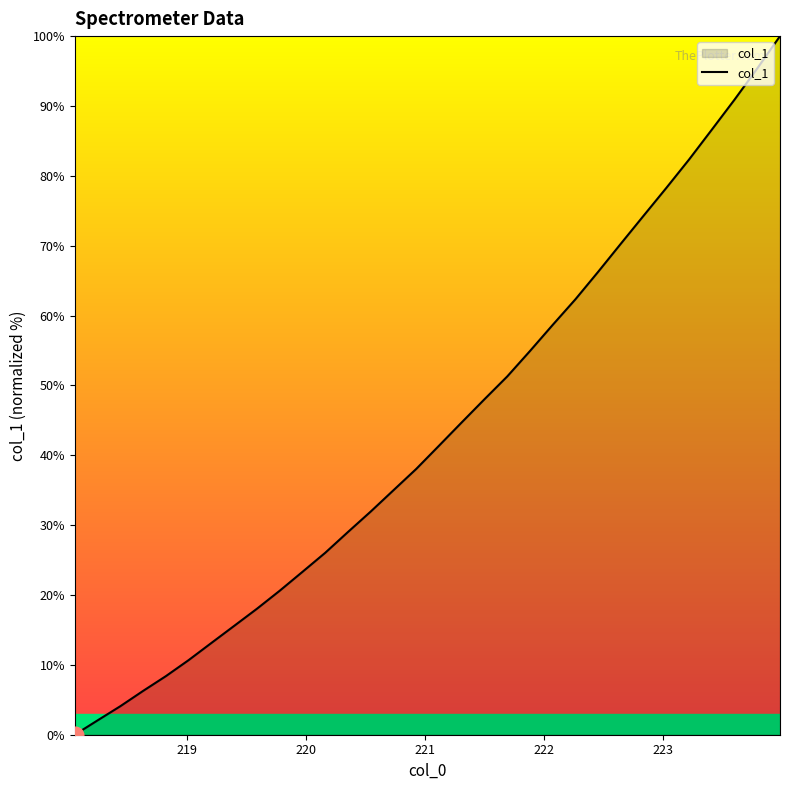

What is the greatest value displayed?

100.0